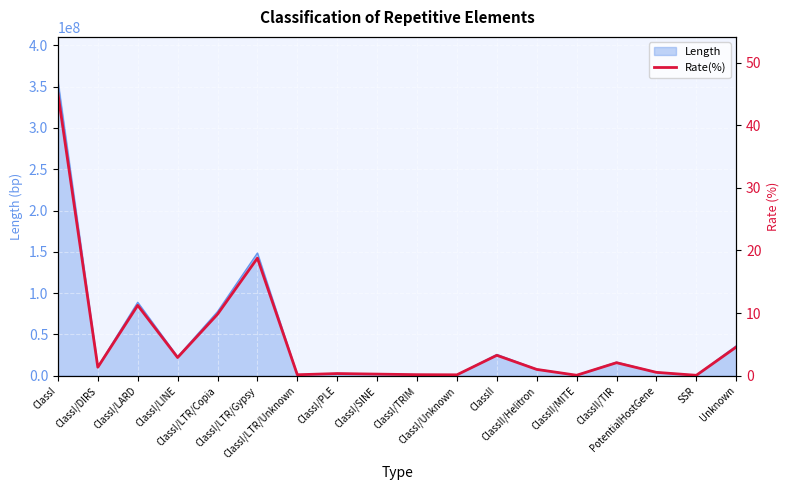

What value does the data have at ClassI/Unknown?

0.1